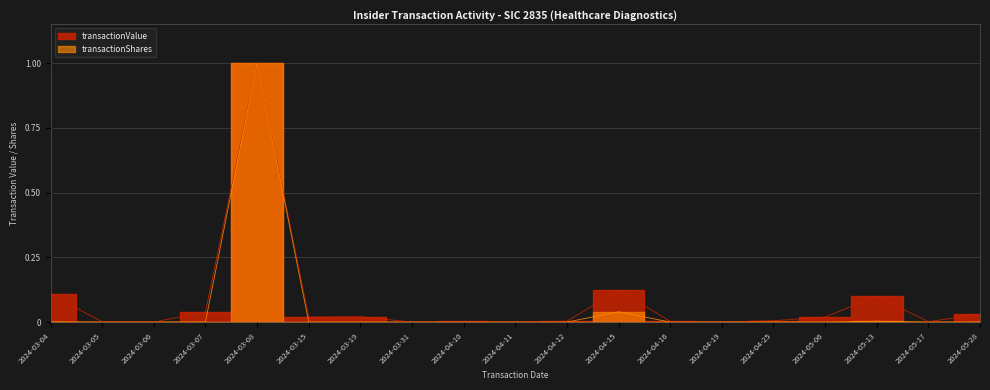

The value of transactionShares at 2024-03-04 is 0.0. True or false?

False